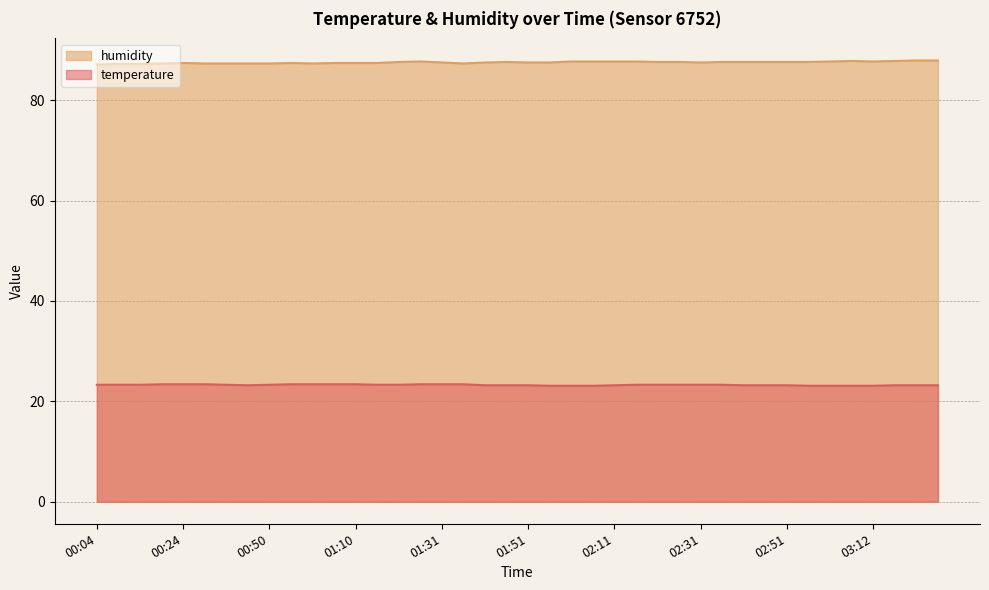

List the series in order of their peak value, highest first.

humidity, temperature